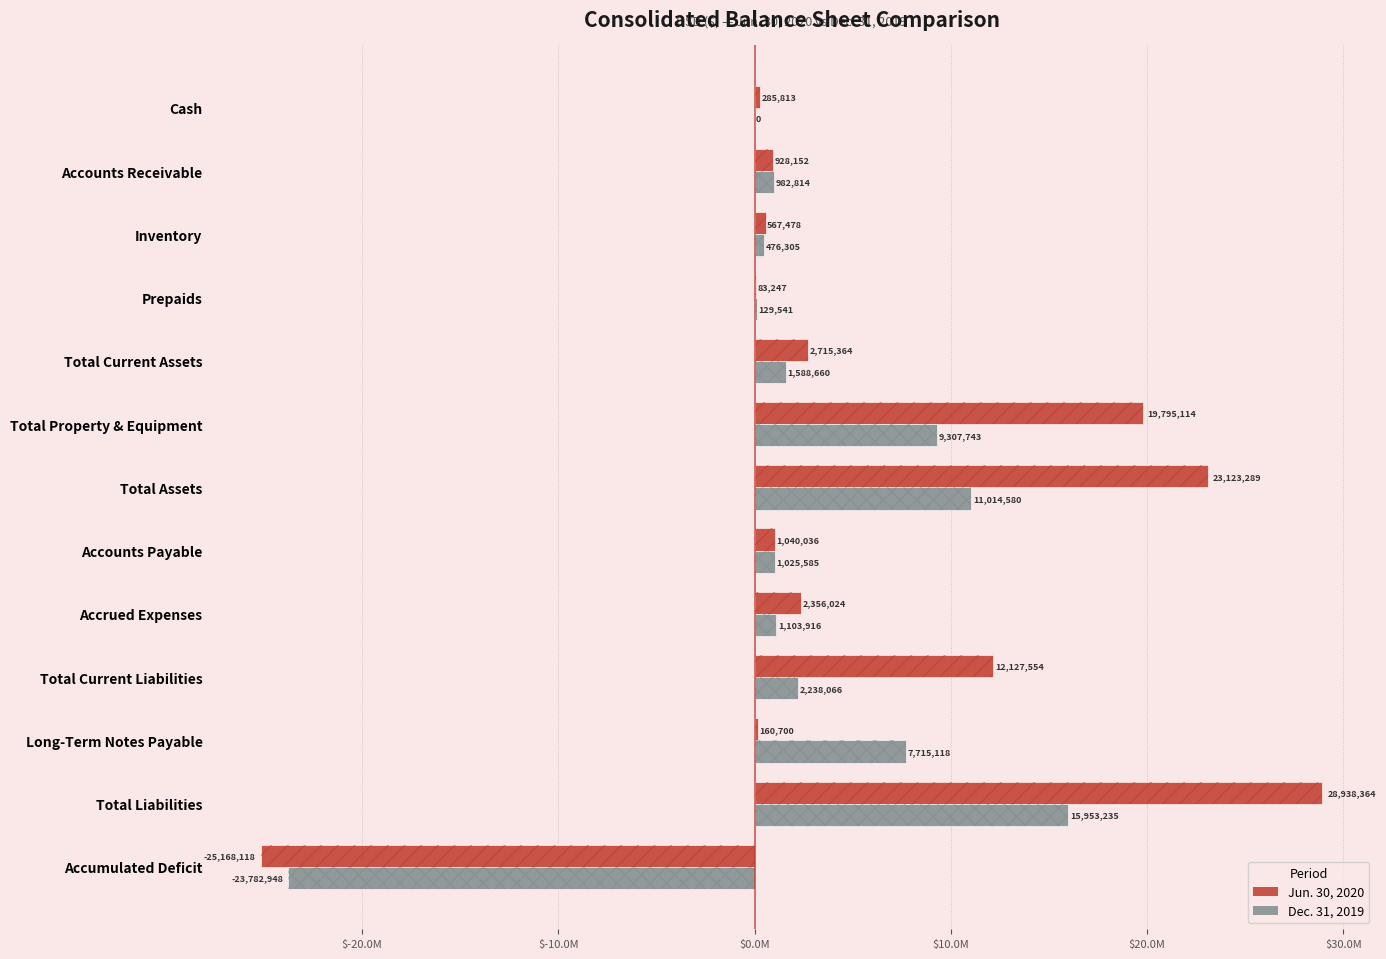

Is it true that Jun. 30, 2020 equals -6243005 at Accumulated Deficit?

False